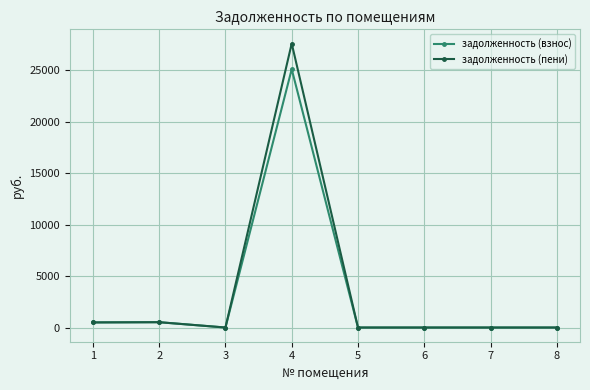

True or false: задолженность (взнос) has more than 0 interior local peaks.

True